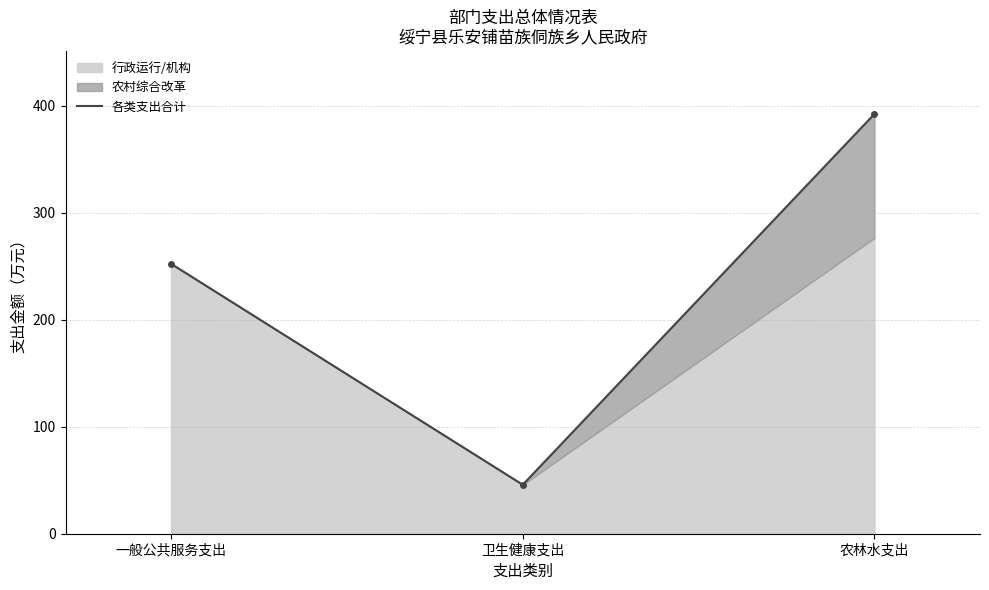

Rank the categories by value from highest to lowest.

农林水支出, 一般公共服务支出, 卫生健康支出